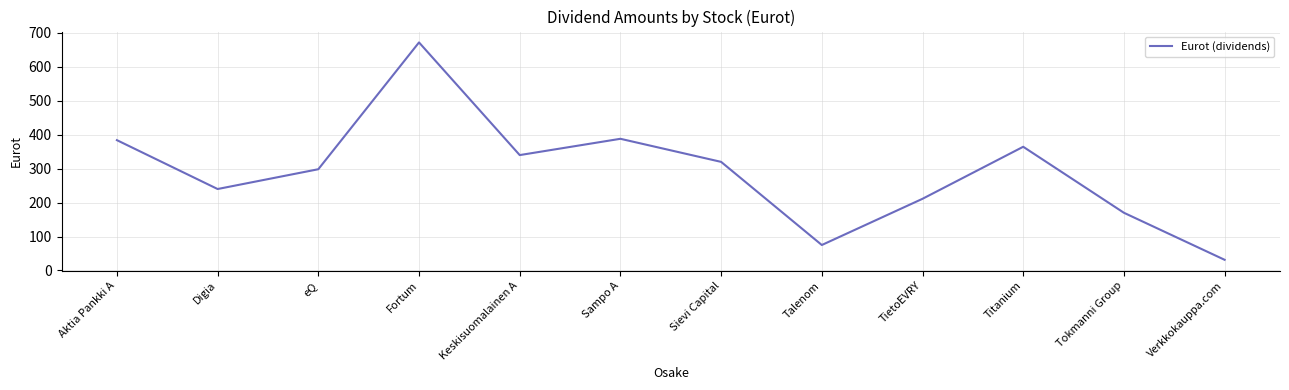

Where is the data nearest to the value 351?

Keskisuomalainen A